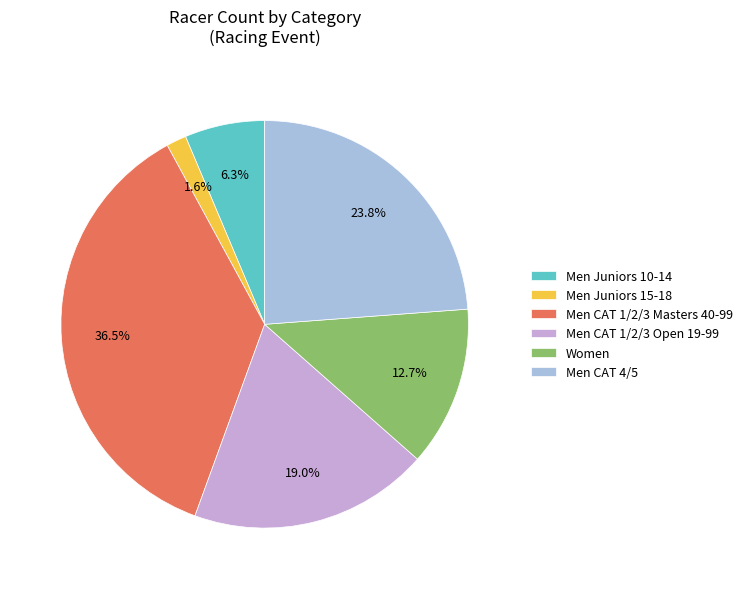

Between Men CAT 1/2/3 Masters 40-99 and Women, which is larger?

Men CAT 1/2/3 Masters 40-99